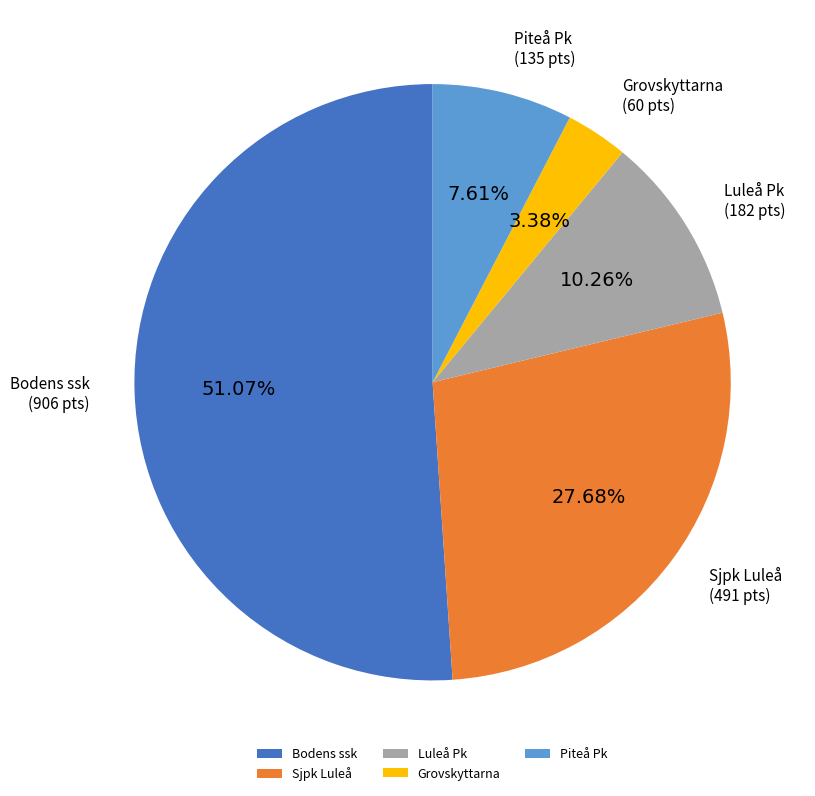

The Sjpk Luleå slice represents 44% of the pie. True or false?

False